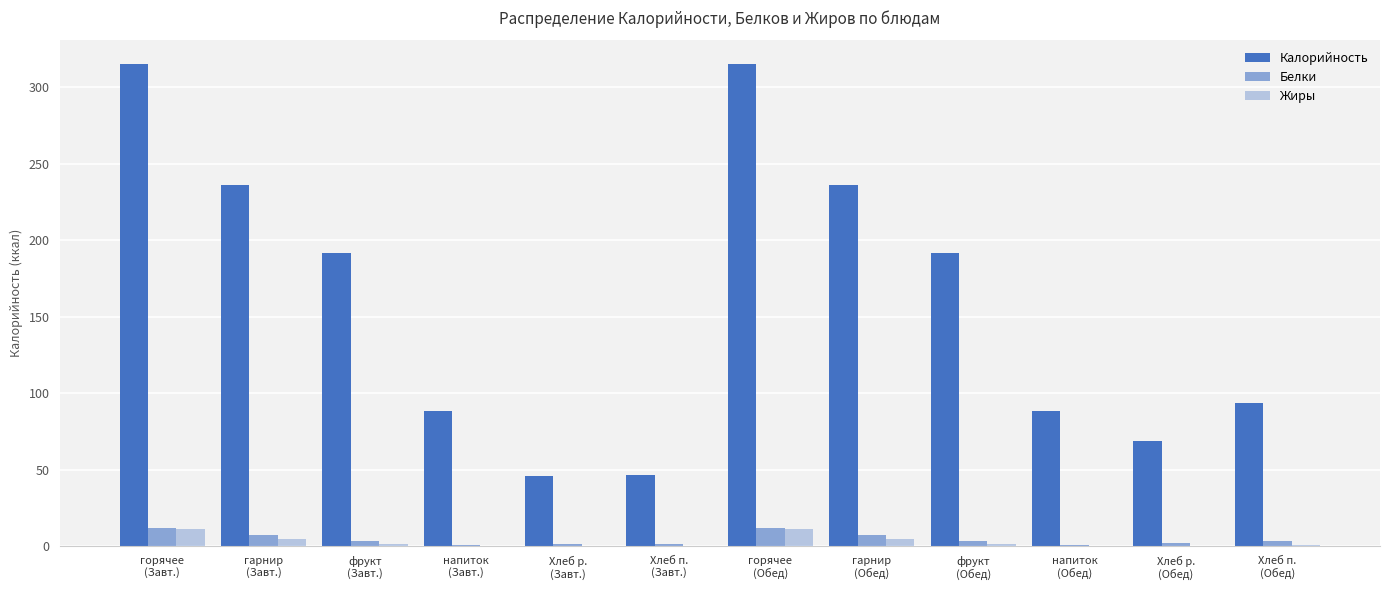

What position from the left is напиток
(Обед)?

10